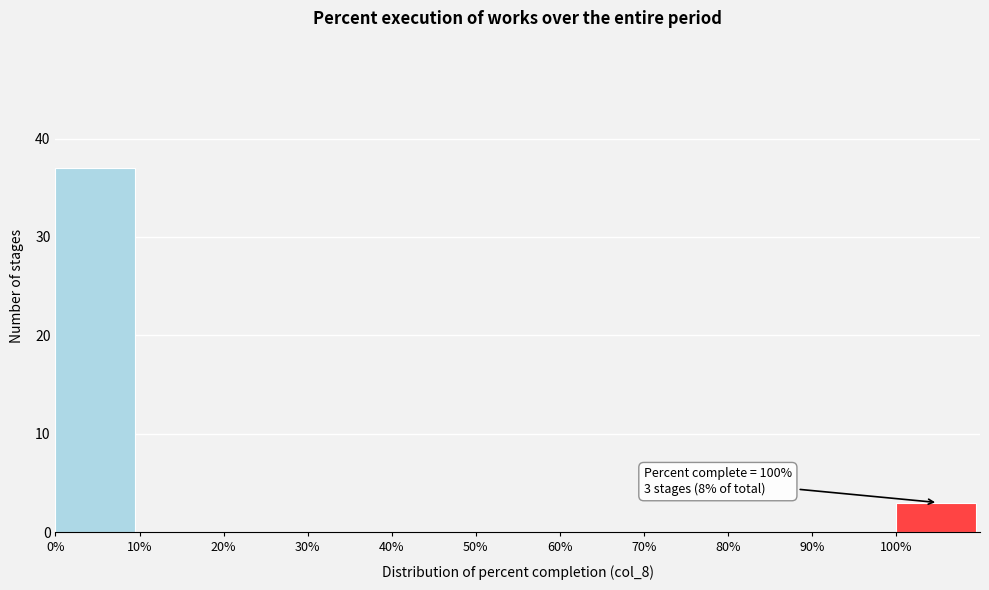

Which range on the x-axis has the tallest bar?

0 to 10